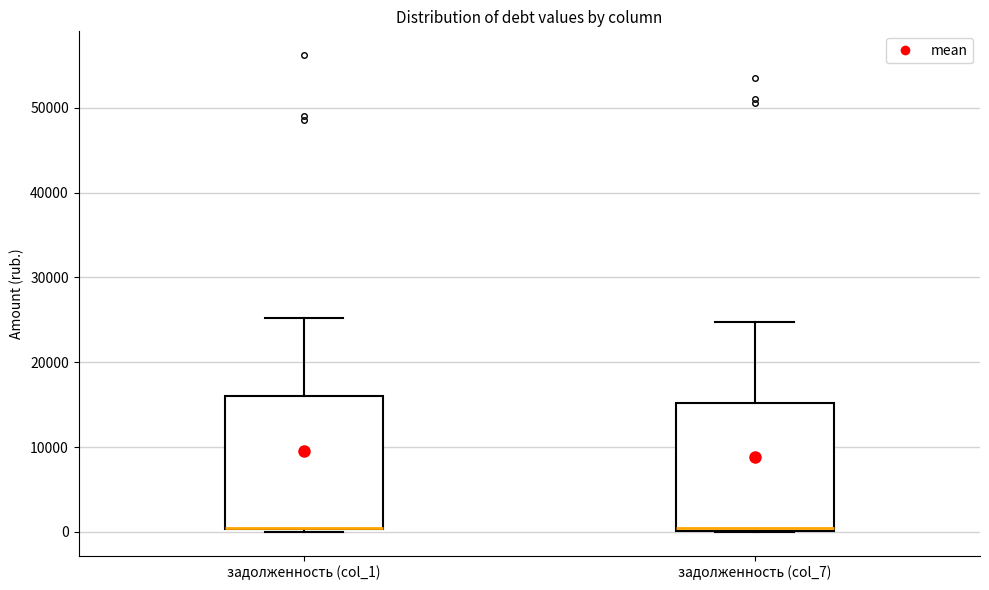

Reading left to right, transcribe this box plot: for each box, give where its median line is, the range the box spans, and where its two whiskers end, as read against the y-axis. The values are not printed on the chart, so give them approximately, as read against the axis.

задолженность (col_1): median 0 (drawn on the box's lower edge), box 0 to 16000, whiskers 0 (just below the box's lower edge) to 25000
задолженность (col_7): median 0 (just above the box's lower edge), box 0 to 15000, whiskers 0 to 25000